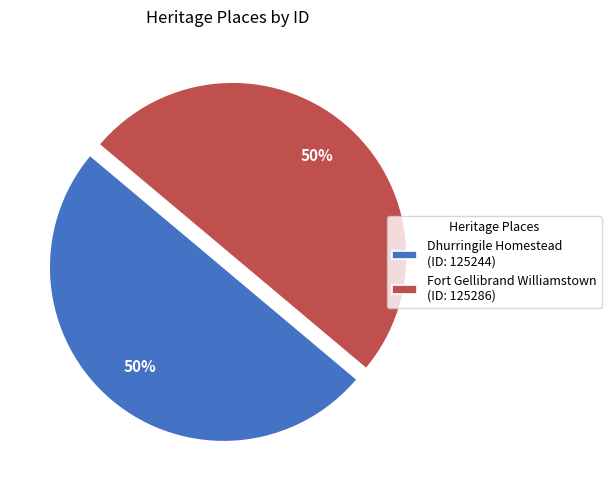

Approximately how many times larger is the value at Dhurringile Homestead (ID: 125244) compared to Fort Gellibrand Williamstown (ID: 125286)?

1.0